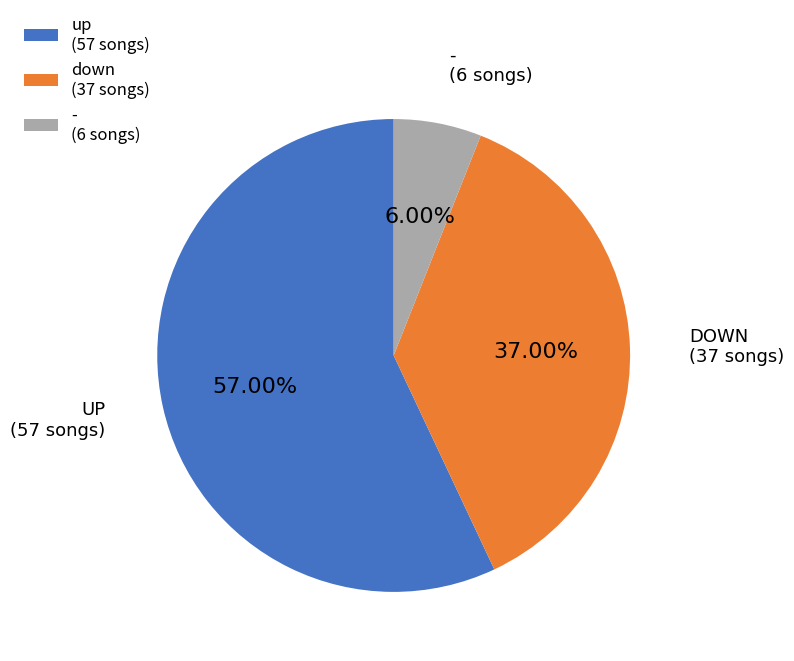

The down slice represents 37% of the pie. True or false?

True